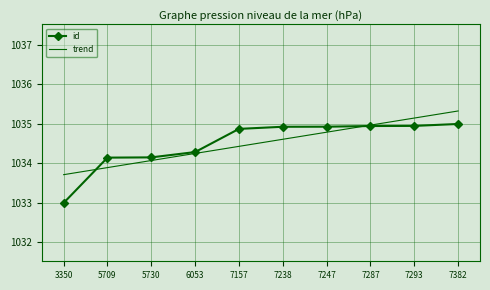

At which category is the sum across all series the highest?

7382